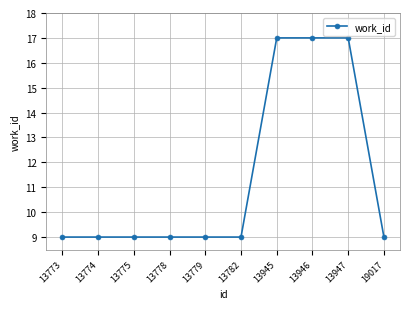

What is the minimum value shown in the chart?

9